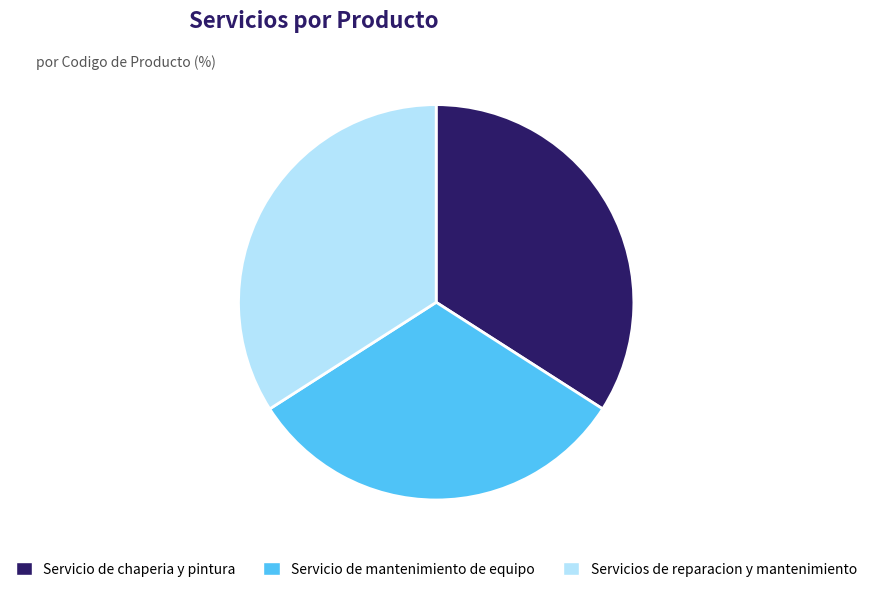

Do Servicios de reparacion y mantenimiento and Servicio de mantenimiento de equipo together represent more than half of the pie?

Yes